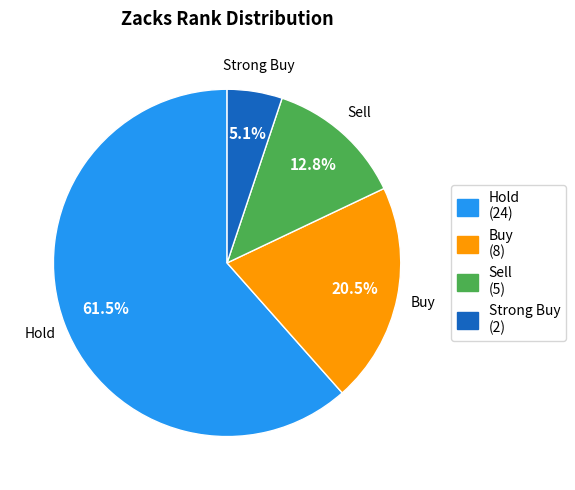

What percentage do Strong Buy and Sell together represent?

17.9%